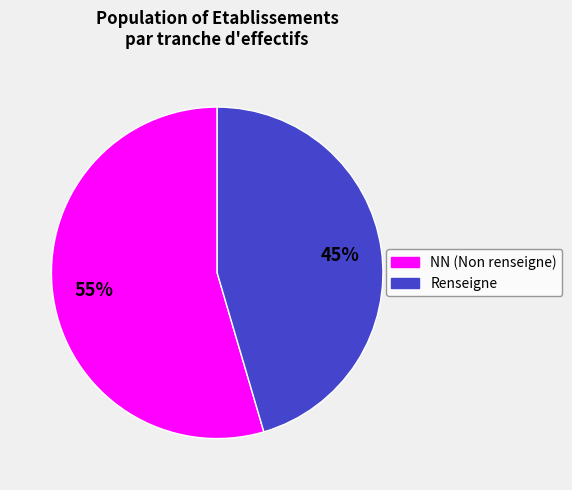

To the nearest percent, what is the average slice percentage?

50%